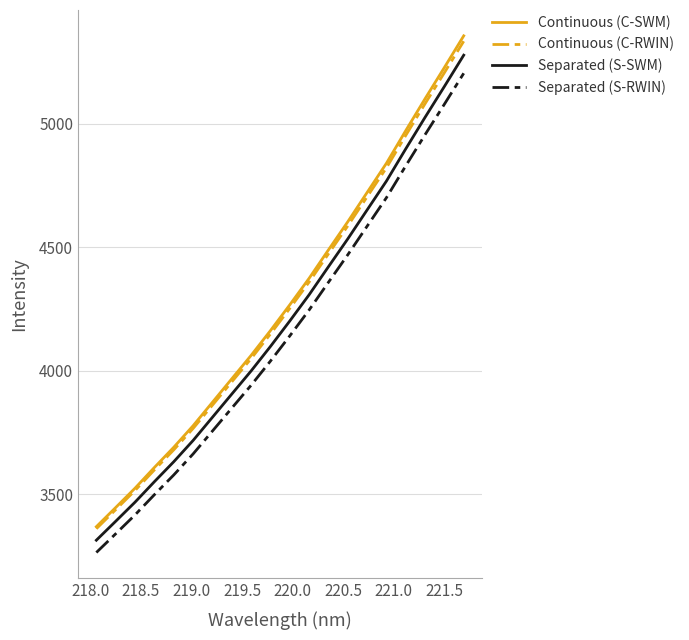

What is the maximum value shown in the chart?

5355.2